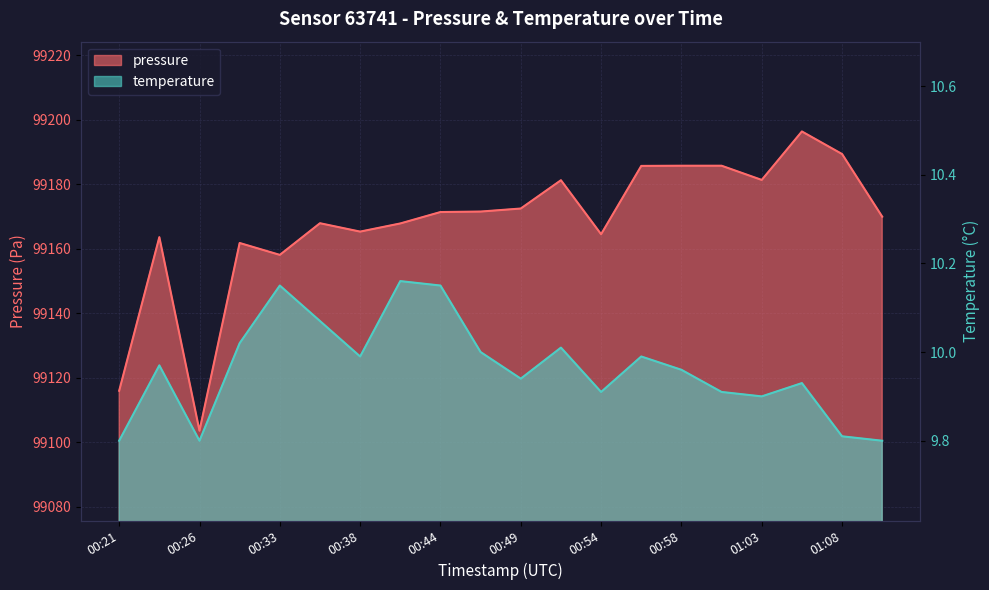

Does the chart display data point markers on the line(s)?

No